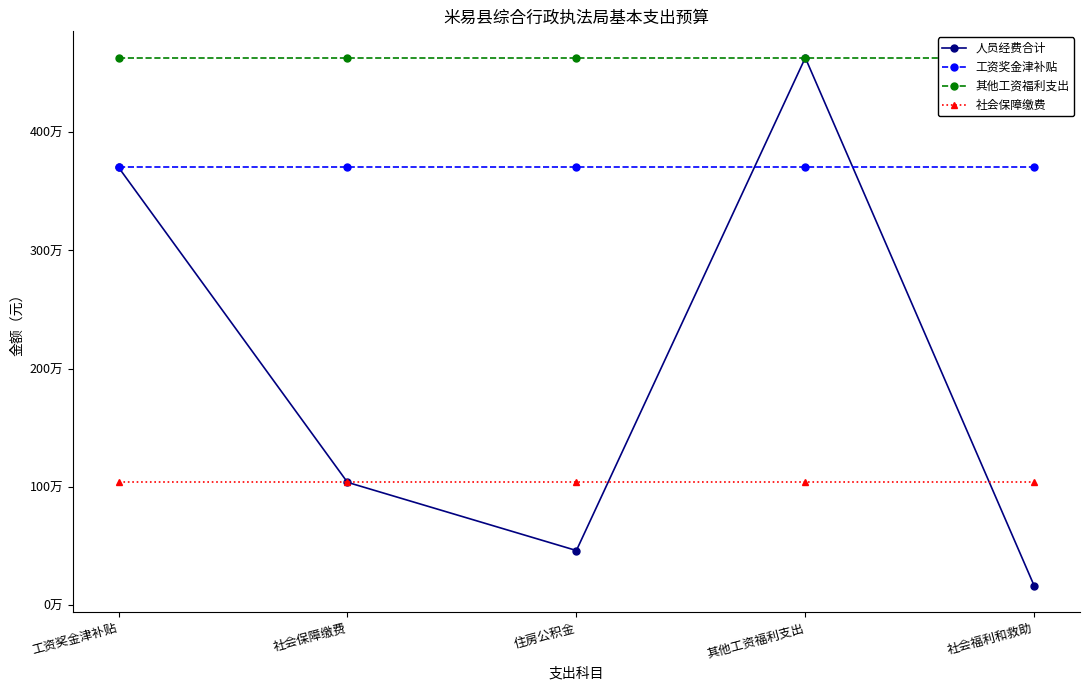

True or false: 社会保障缴费 and 其他工资福利支出 cross at least once.

False